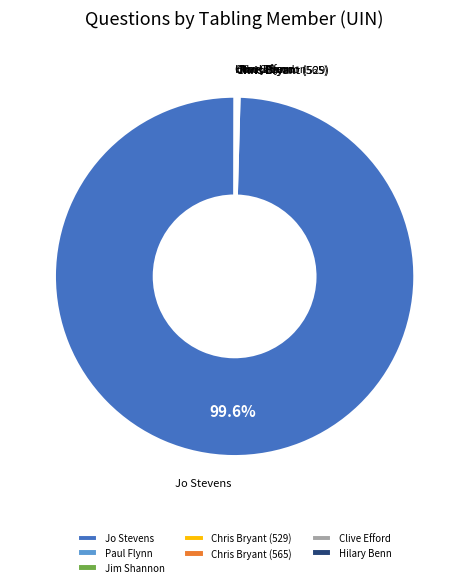

Does Jo Stevens represent more than half of the total?

Yes